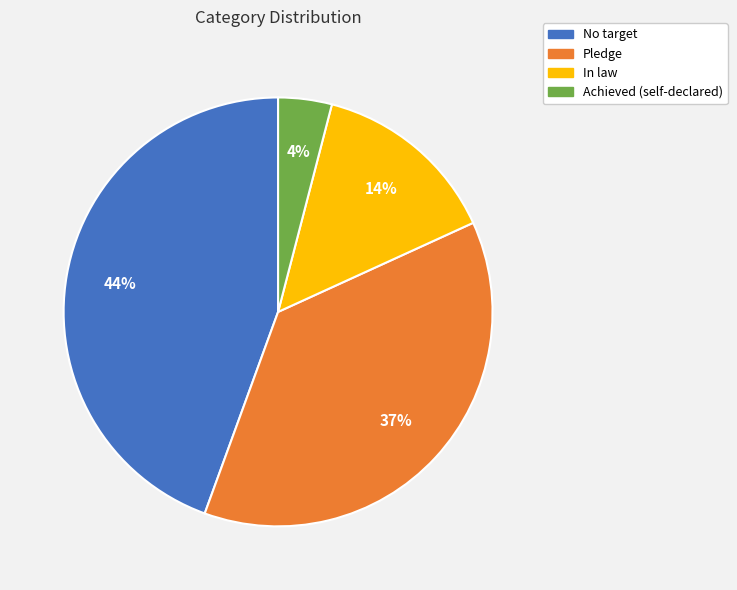

True or false: In law accounts for 23% of the total.

False